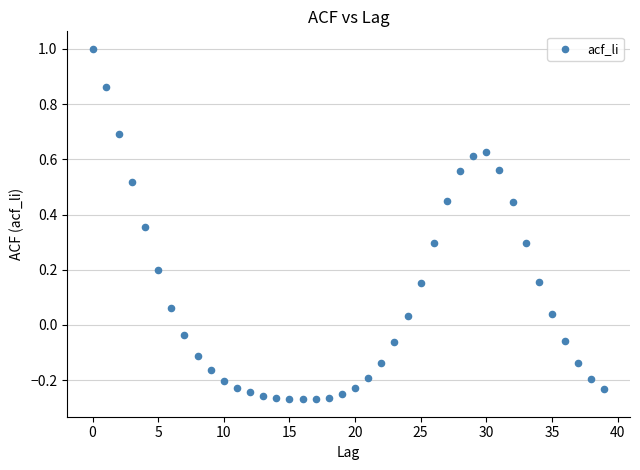

What is the range of Y values (max minus min)?

1.3